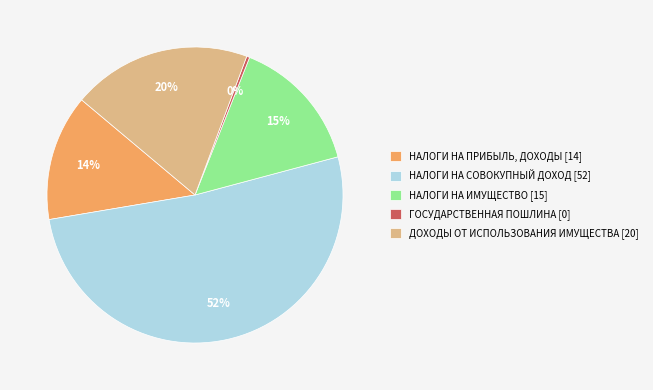

To the nearest percent, what percentage of the pie is ДОХОДЫ ОТ ИСПОЛЬЗОВАНИЯ ИМУЩЕСТВА?

20%